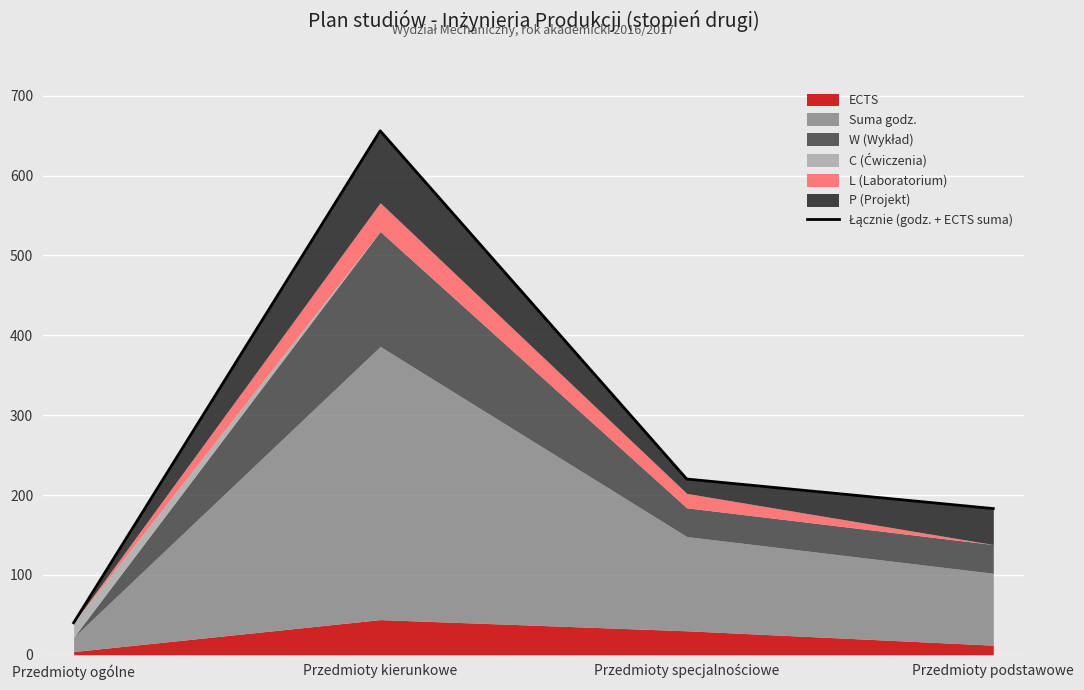

List the labels in order of value, smallest first.

Przedmioty ogólne, Przedmioty podstawowe, Przedmioty specjalnościowe, Przedmioty kierunkowe